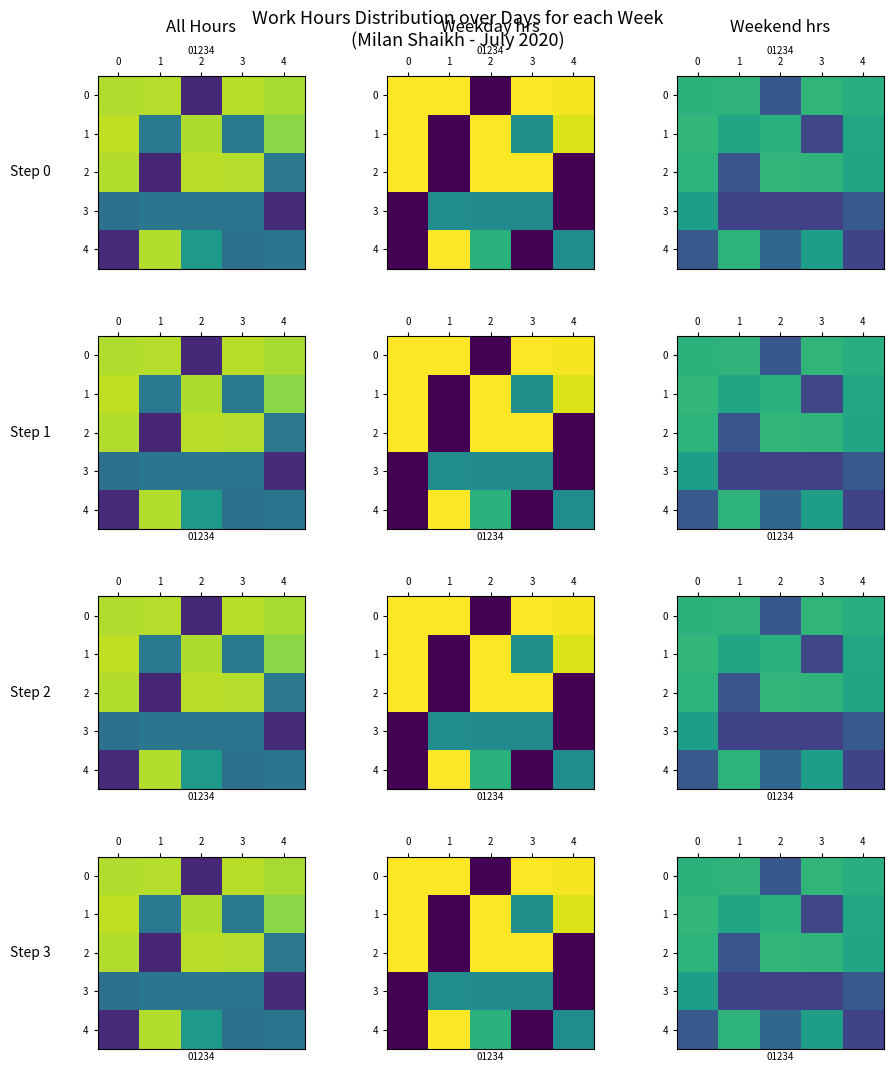

Is the value of 2 at 3 greater than the value of 4 at 3?

Yes